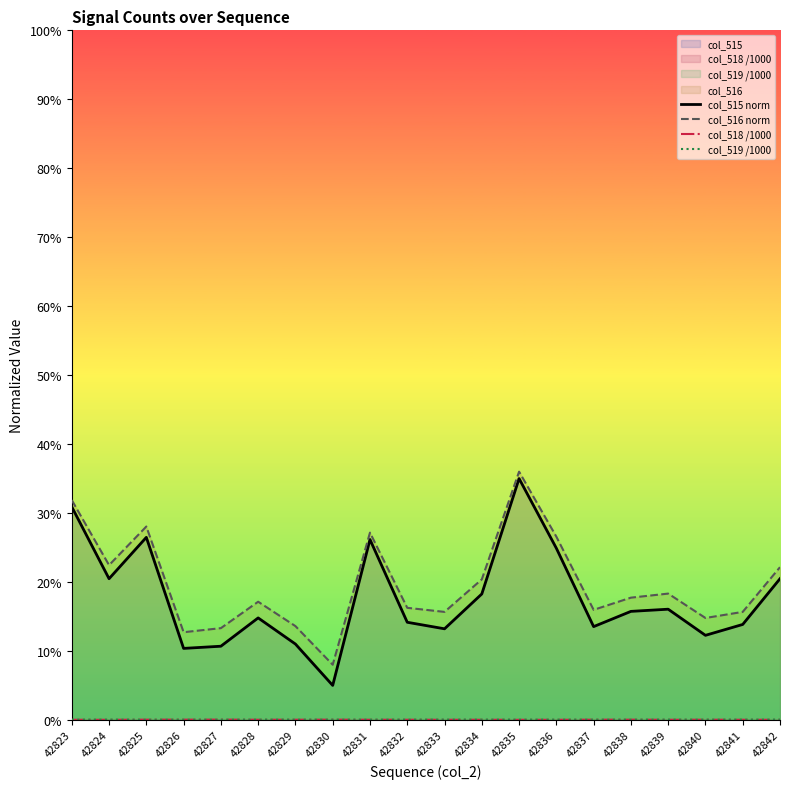

True or false: col_516 norm and col_519 /1000 cross at least once.

False